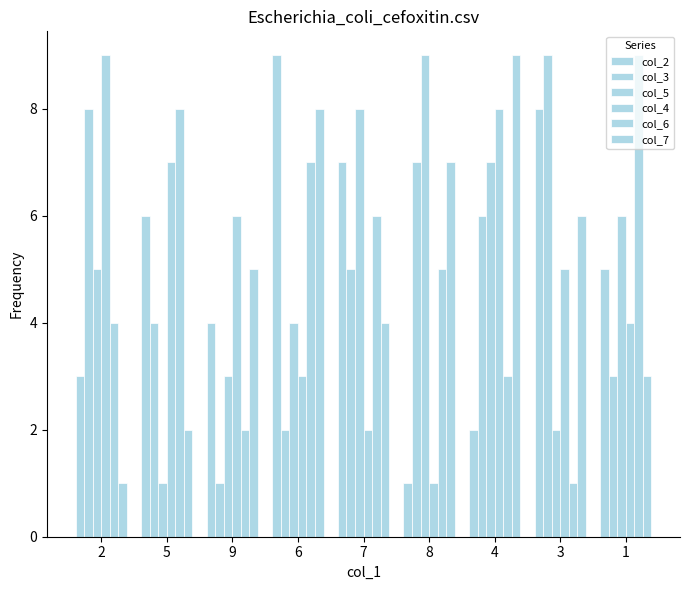

Where does the col_2 series first go above 5?

5